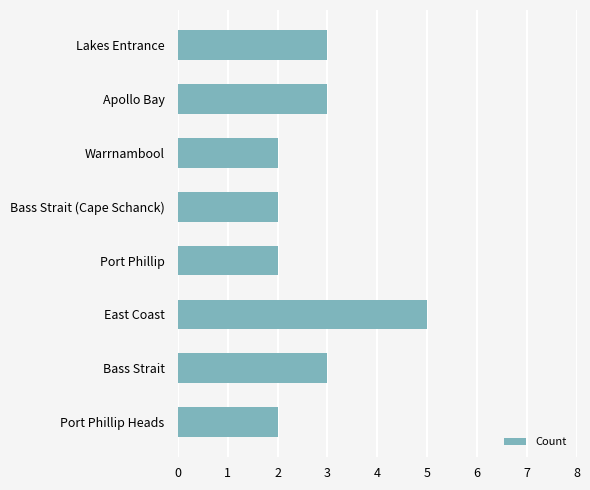

What is the sum of the values at Warrnambool and Apollo Bay?

5